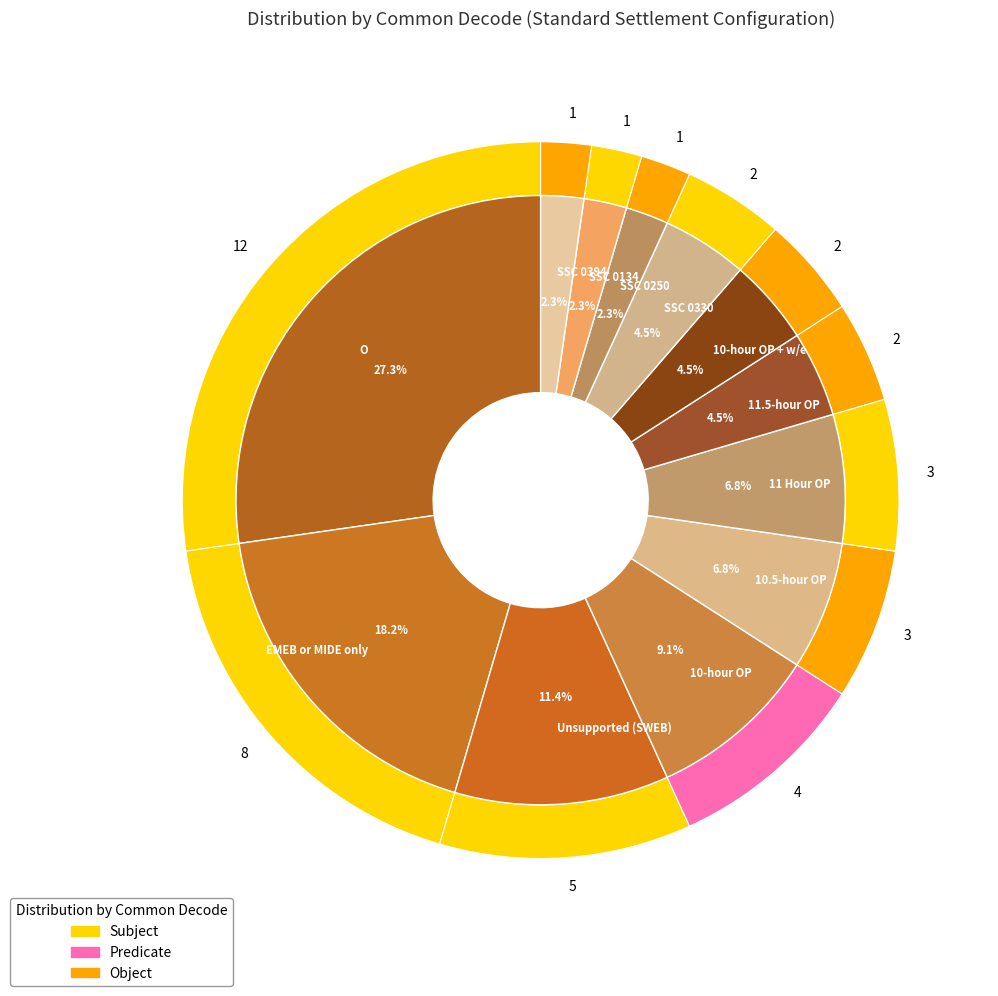

Does 10-hour OP represent more than half of the total?

No